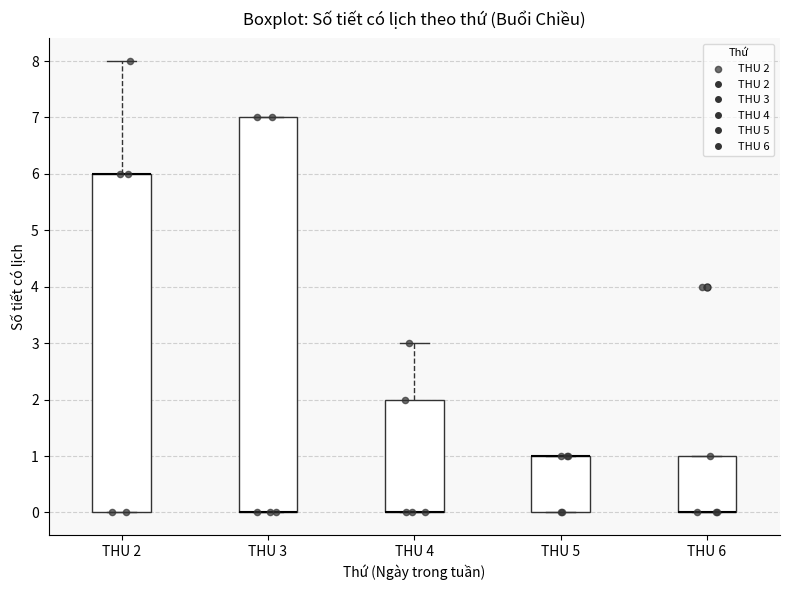

Reading left to right, transcribe this box plot: for each box, give where its median line is, the range the box spans, and where its two whiskers end, as read against the y-axis. The values are not printed on the chart, so give them approximately, as read against the axis.

THU 2: median 6 (drawn on the box's upper edge), box 0 to 6, whiskers 0 to 8
THU 3: median 0 (drawn on the box's lower edge), box 0 to 7, whiskers 0 to 7
THU 4: median 0 (drawn on the box's lower edge), box 0 to 2, whiskers 0 to 3
THU 5: median 1 (drawn on the box's upper edge), box 0 to 1, whiskers 0 to 1
THU 6: median 0 (drawn on the box's lower edge), box 0 to 1, whiskers 0 to 1